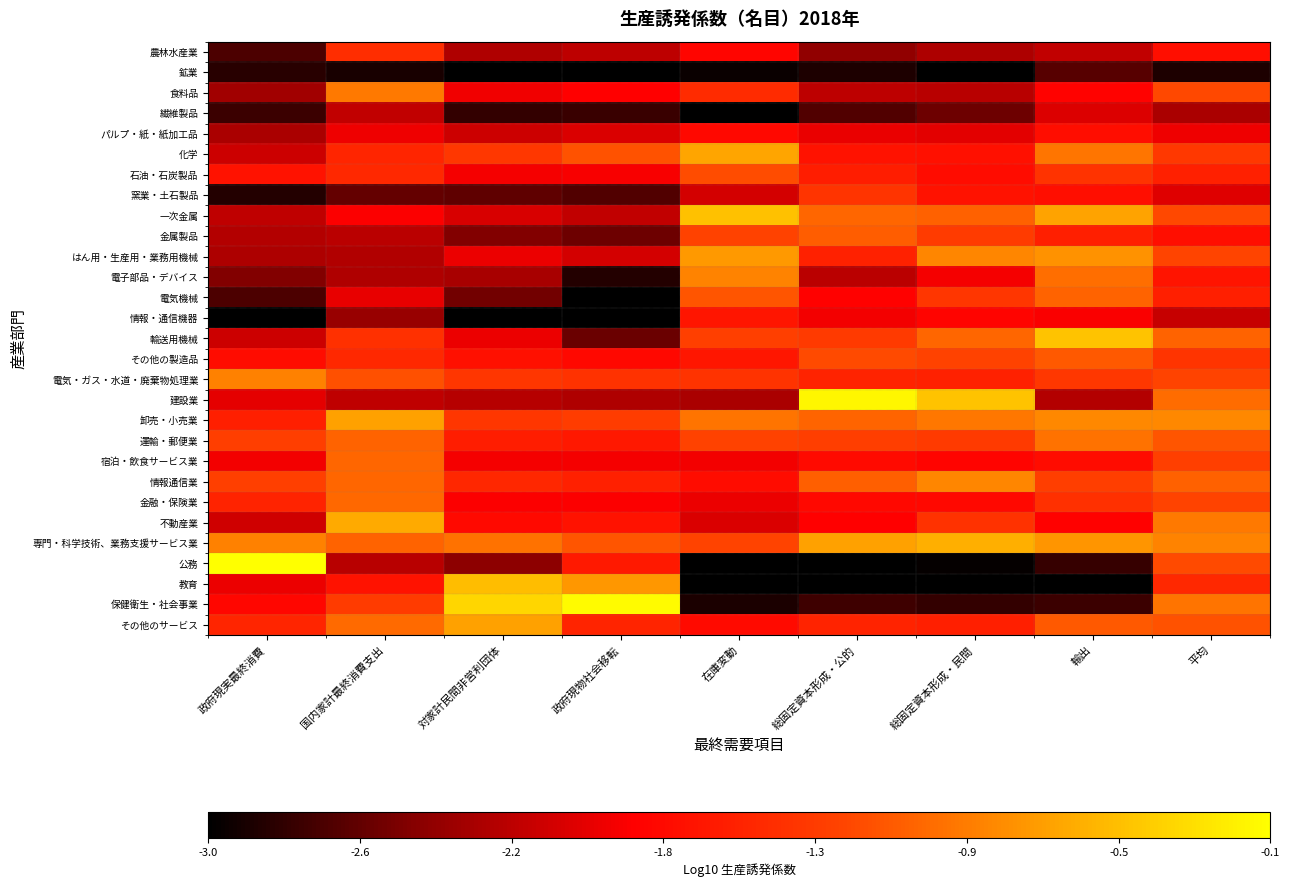

Which series has the largest total across all categories?

専門・科学技術、業務支援サービス業